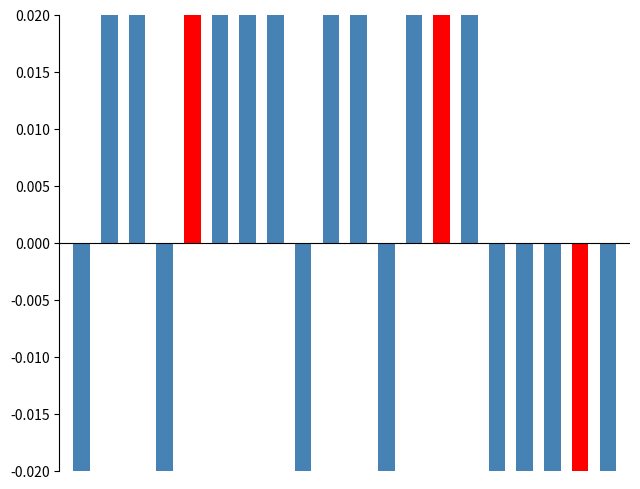

Which category has the lowest value in the y_small series?

18